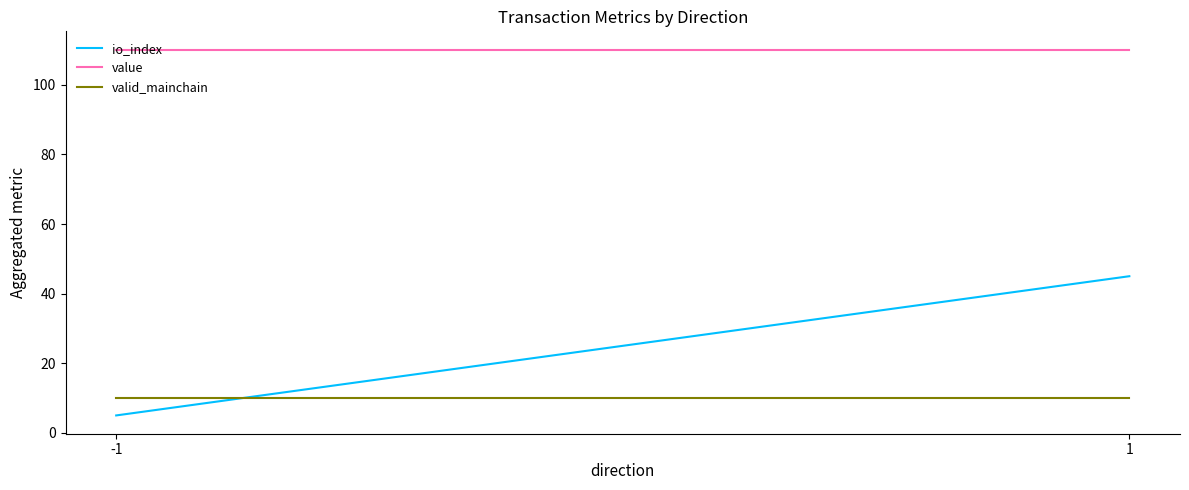

Is it true that io_index equals 1.1 at -1?

False